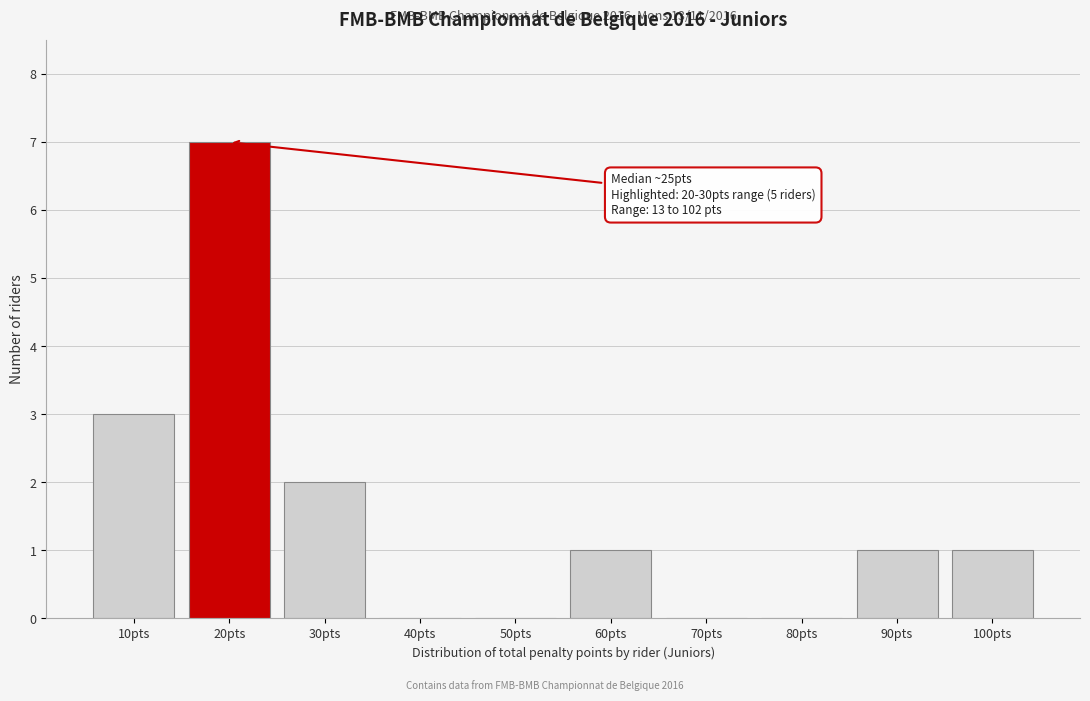

Reading left to right, extract all data points from this chart.

10pts=3	20pts=7	30pts=2	40pts=0	50pts=0	60pts=1	70pts=0	80pts=0	90pts=1	100pts=1